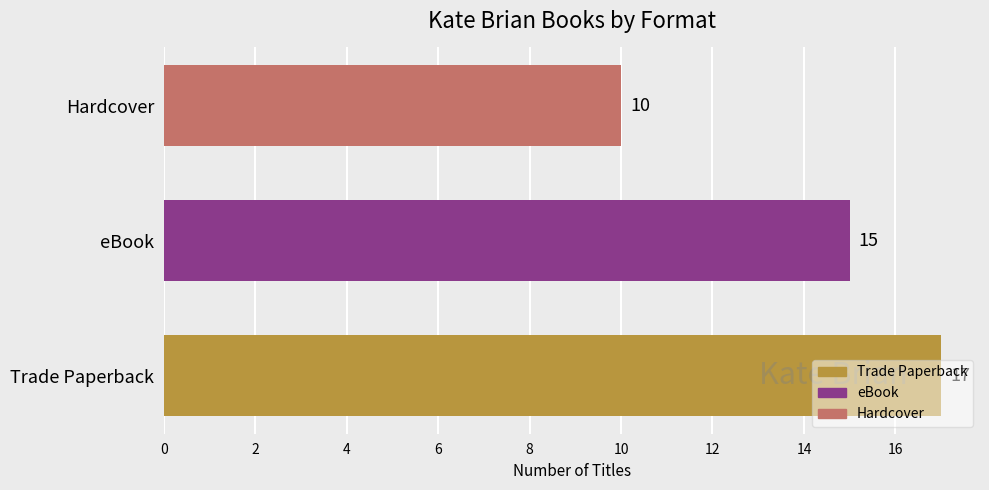

How many bars are there in total?

3